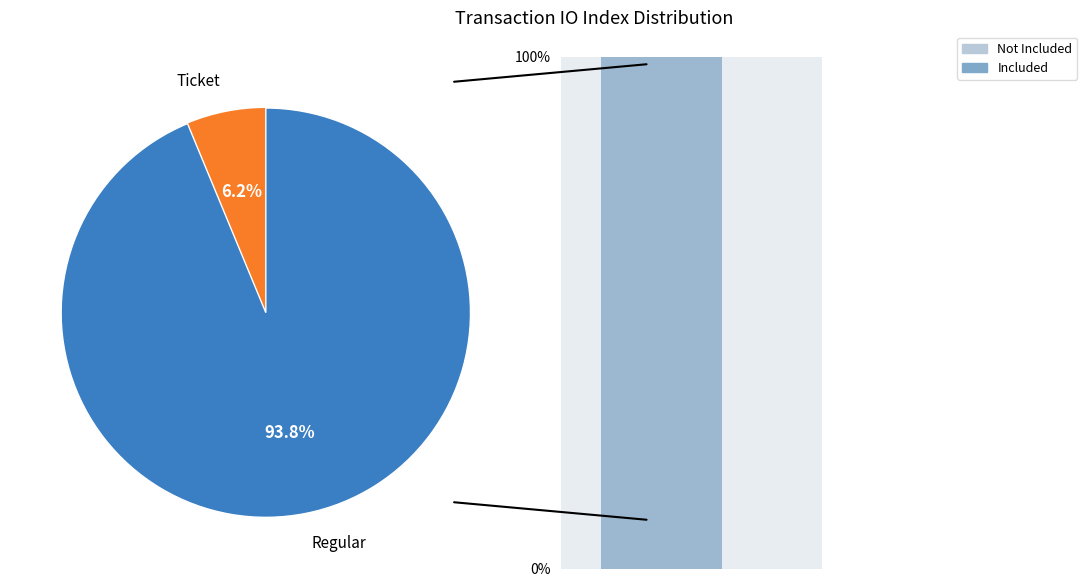

Rank the categories by value from lowest to highest.

Ticket, Regular